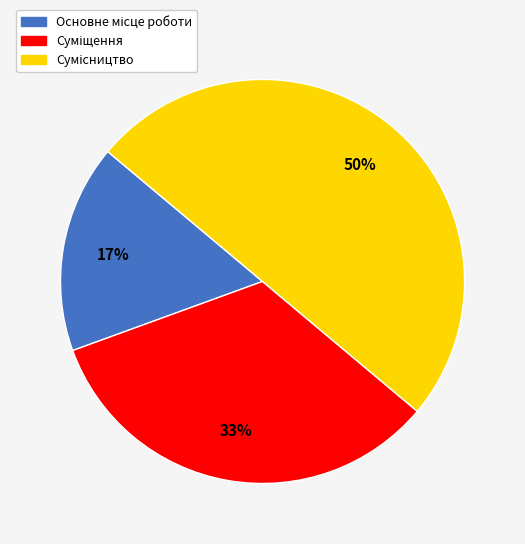

To the nearest percent, what is the difference between the largest and smallest slice percentages?

33%